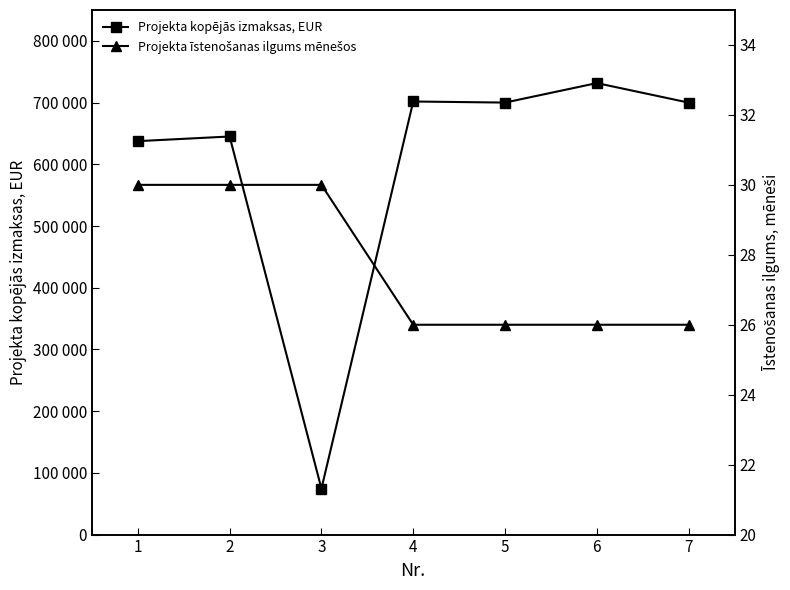

At 5, list the series in order from largest to smallest.

Projekta kopējās izmaksas, EUR, Projekta īstenošanas ilgums mēnešos